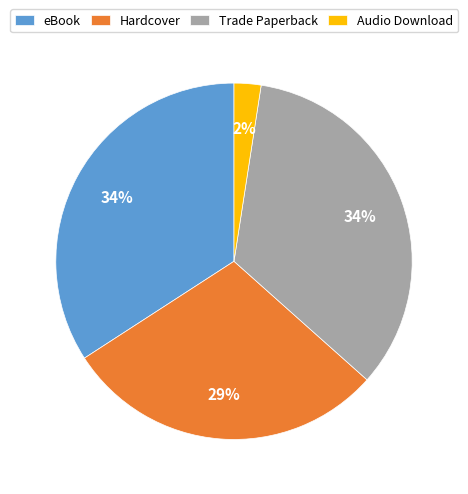

True or false: Audio Download accounts for 15% of the total.

False